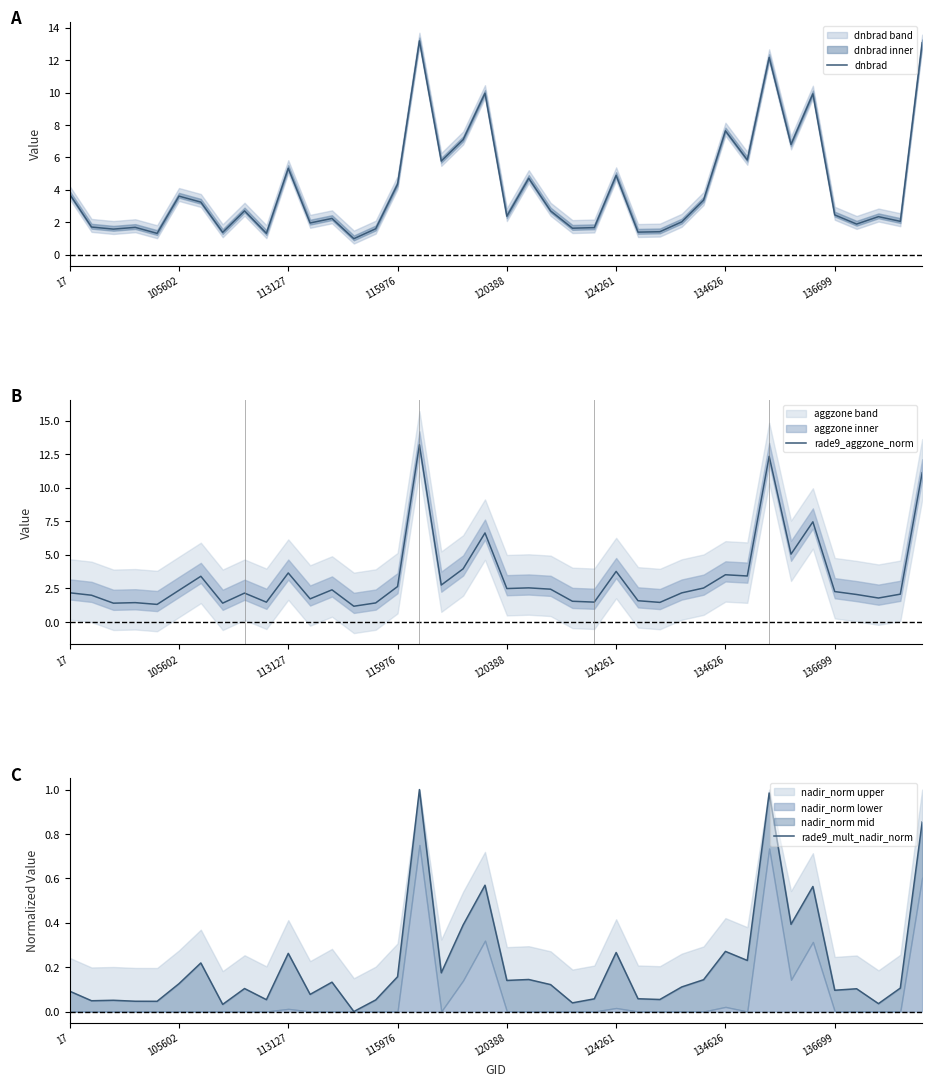

At how many categories does at least one series exceed 7?

7